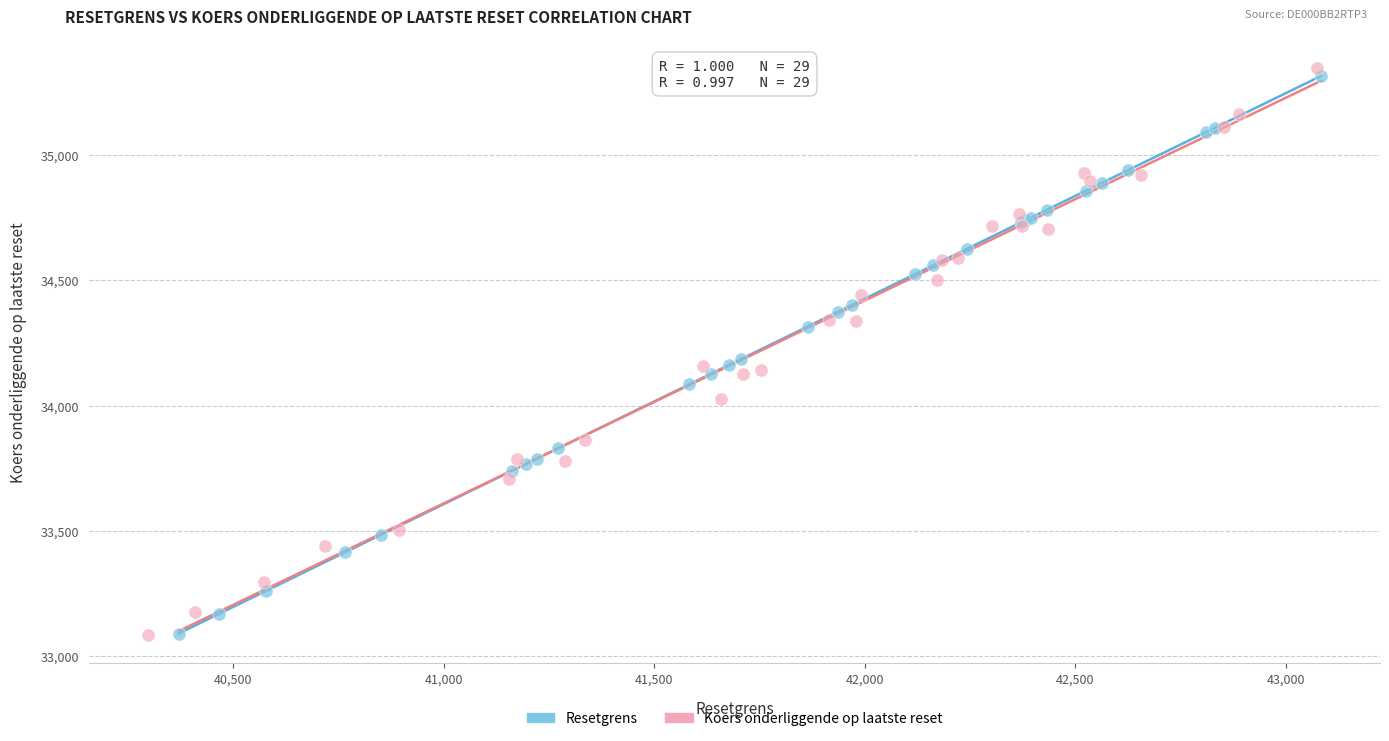

Which series has the widest spread of Y values?

Koers onderliggende op laatste reset